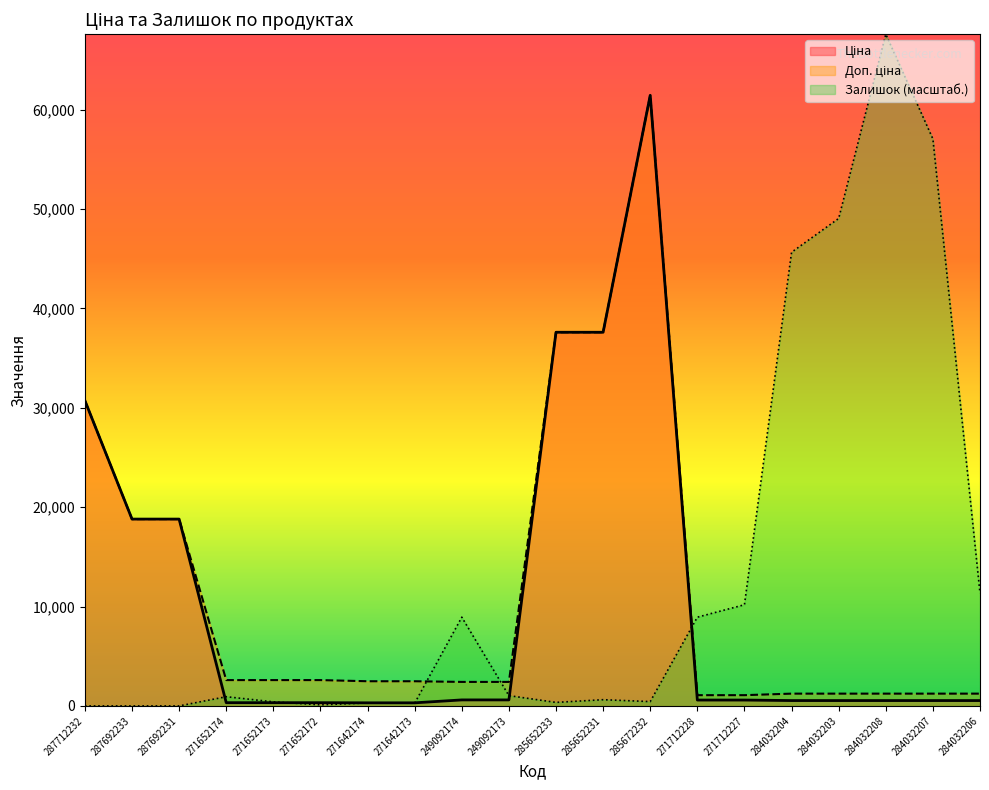

Between which two adjacent categories do Залишок and Доп. ціна first intersect?

271642173 and 249092174